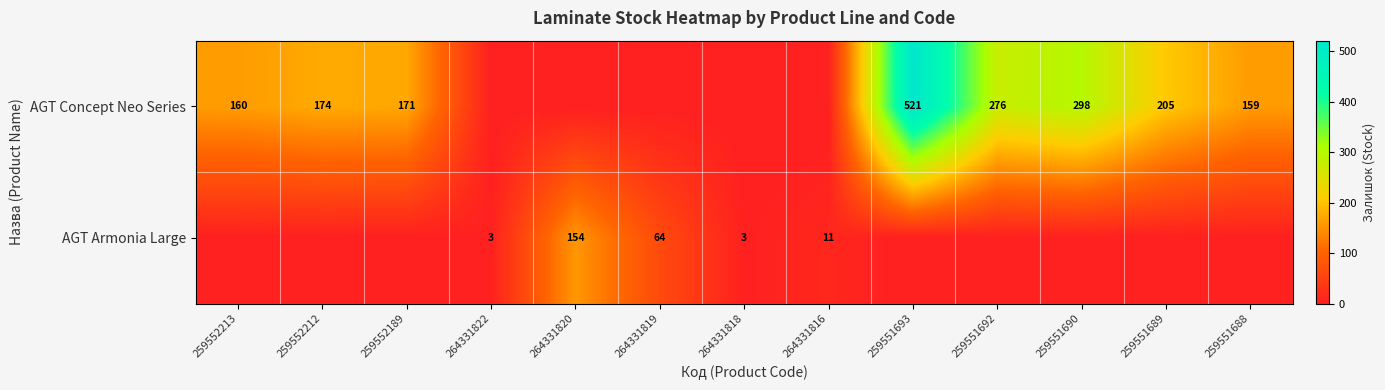

The value of AGT Concept Neo Series at 259551690 is 298. True or false?

True